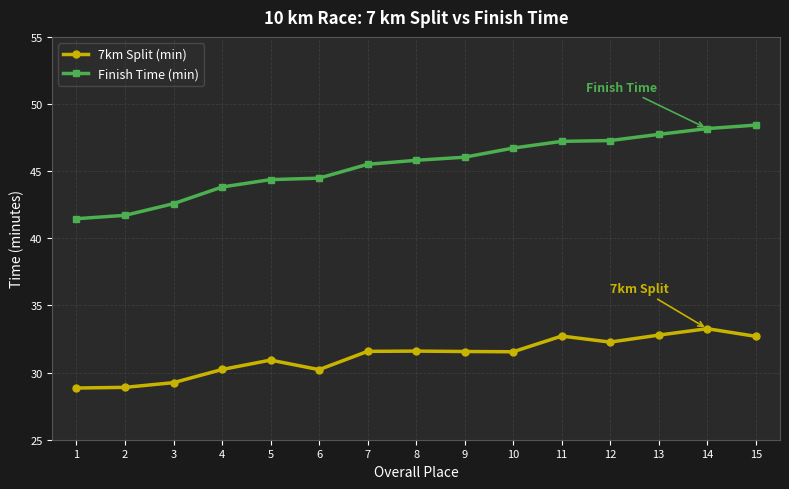

The 7km Split (min) series shows 32.7 at 11. True or false?

True